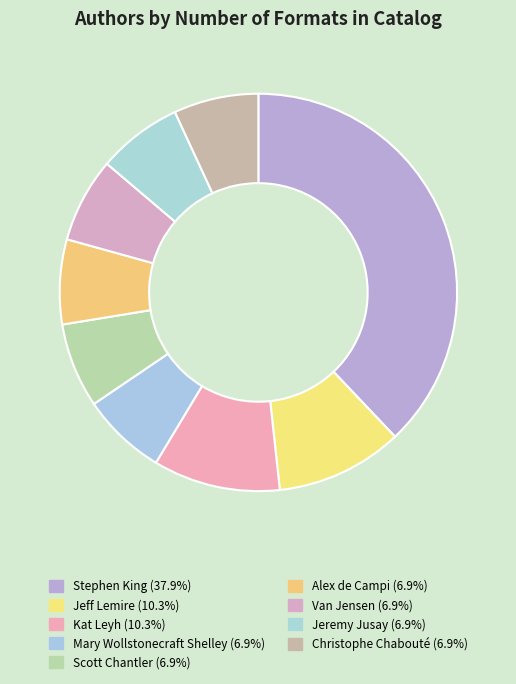

How many segments does this pie chart have?

9